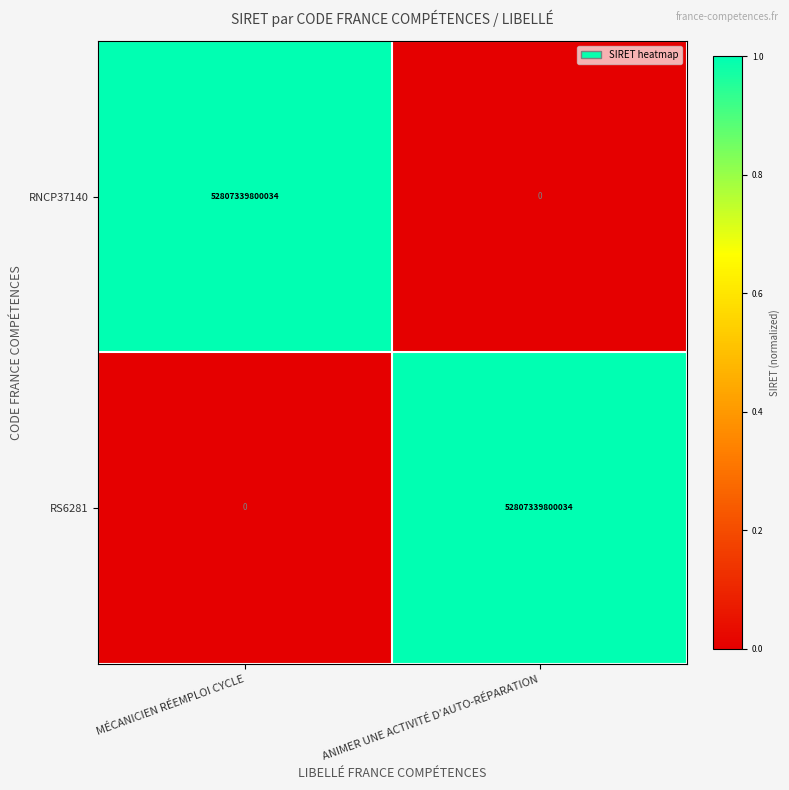

Rank the series at ANIMER UNE ACTIVITÉ D’AUTO-RÉPARATION from highest to lowest value.

RS6281, RNCP37140